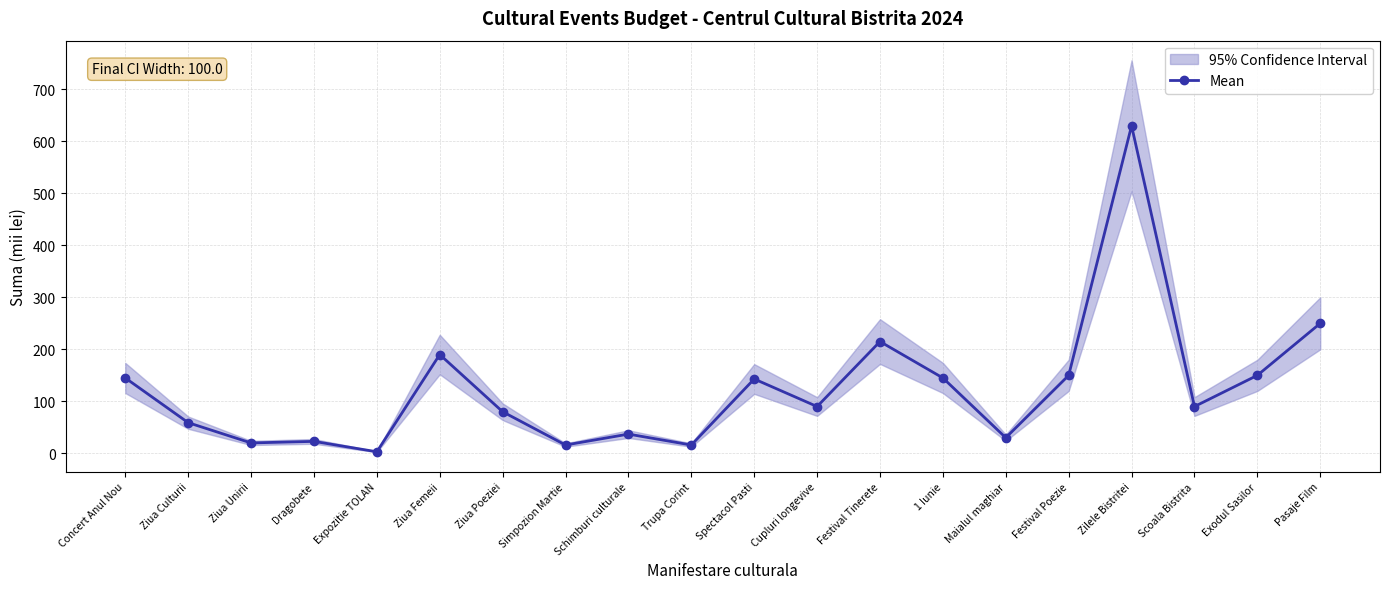

What is the sum of all values?

2482